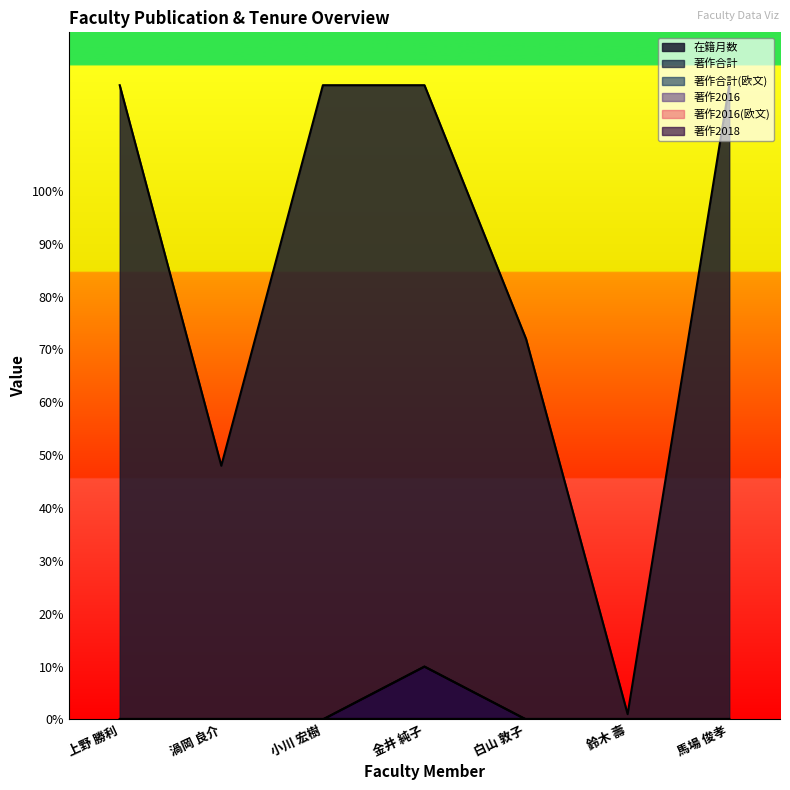

Is it true that 著作2018 equals 17 at 金井 純子?

False